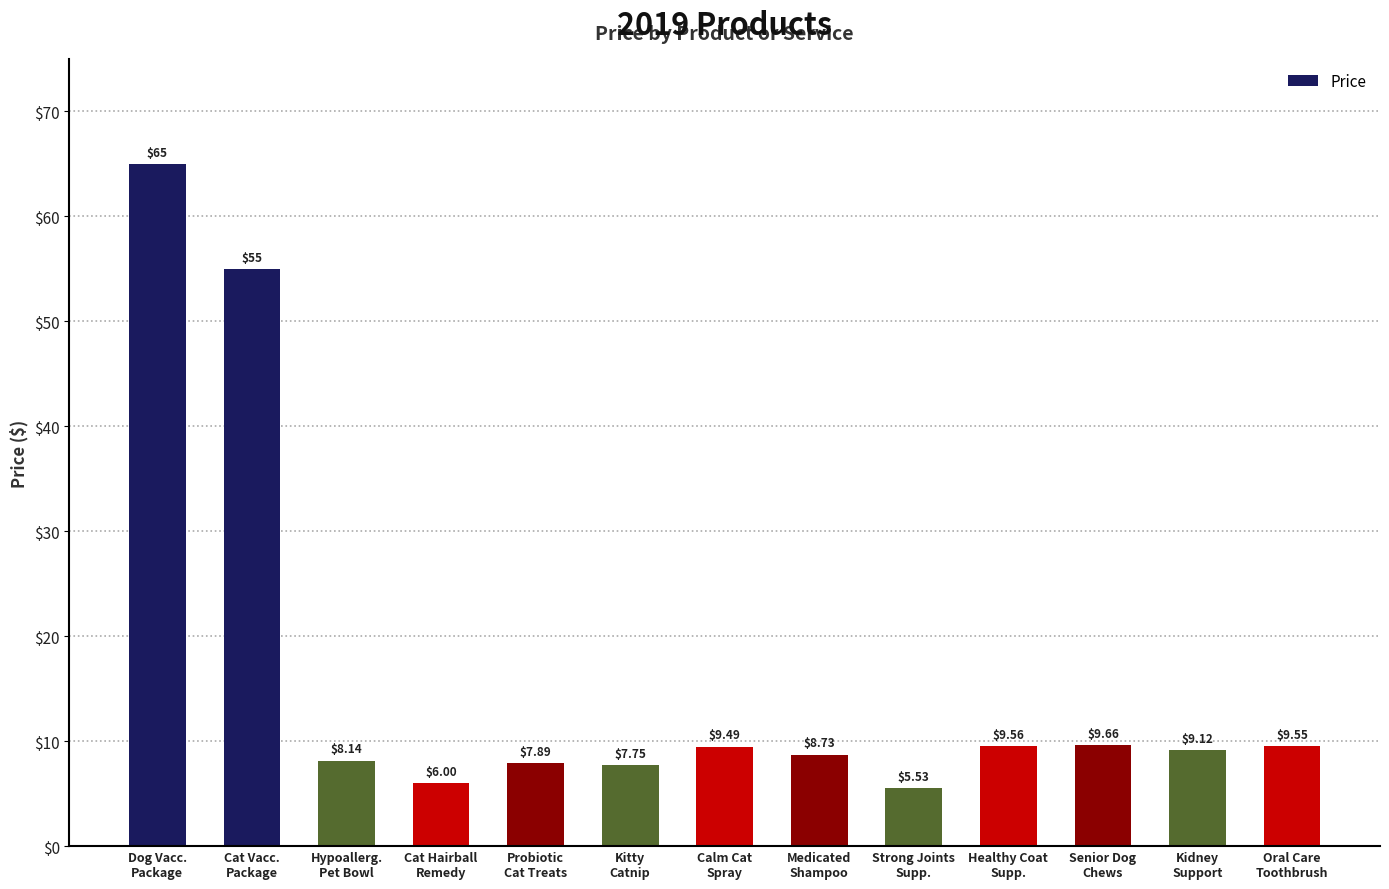

True or false: the data shows 2.5 at Probiotic
Cat Treats.

False